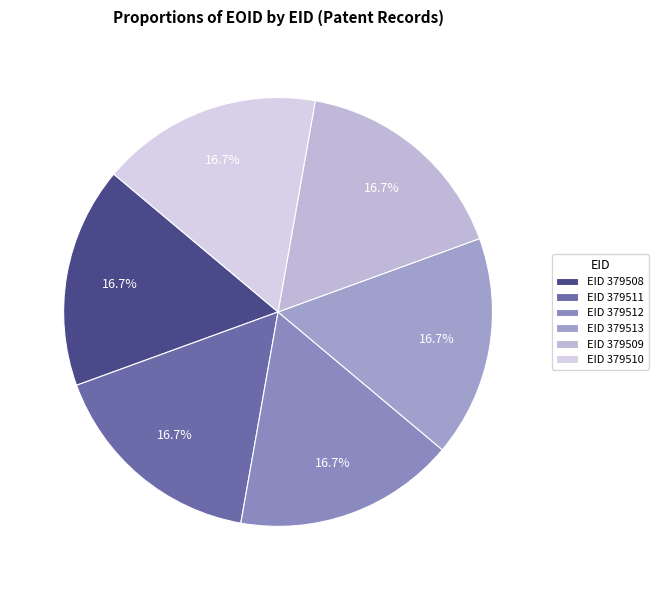

Which category has the smallest portion of the pie?

379508